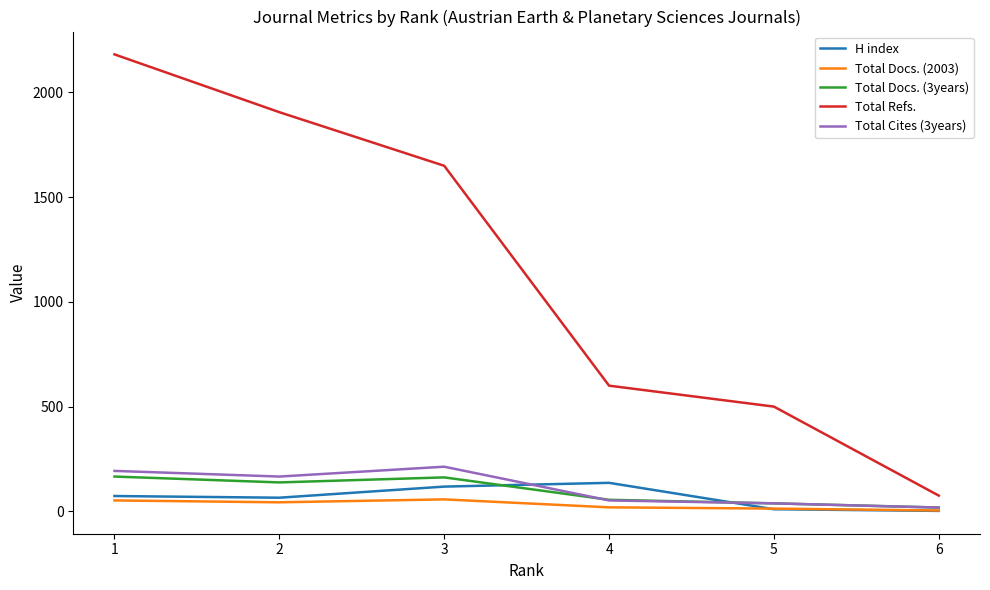

What is the difference between the second highest and second lowest values in the Total Docs. (2003) series?

39